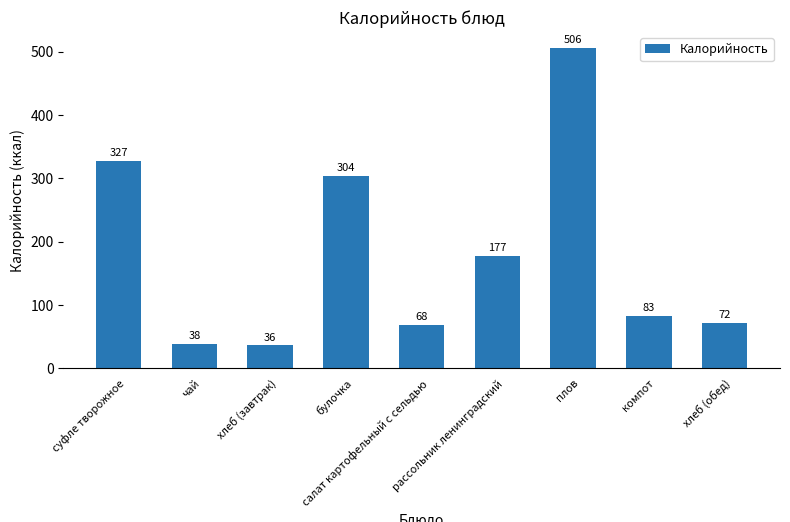

What value does the data have at плов?

506.0